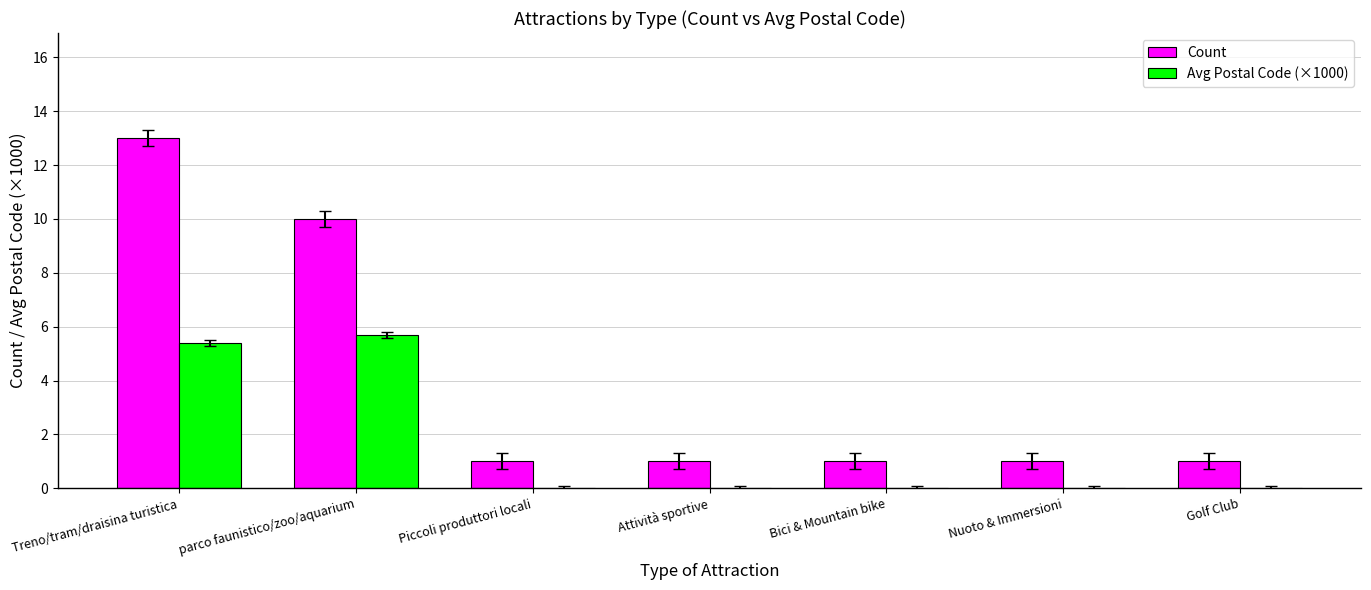

Reading left to right, extract all data points from this chart.

Count: 13.0	10.0	1.0	1.0	1.0	1.0	1.0
Avg Postal Code (×1000): 5.4	5.7	0.0	0.0	0.0	0.0	0.0